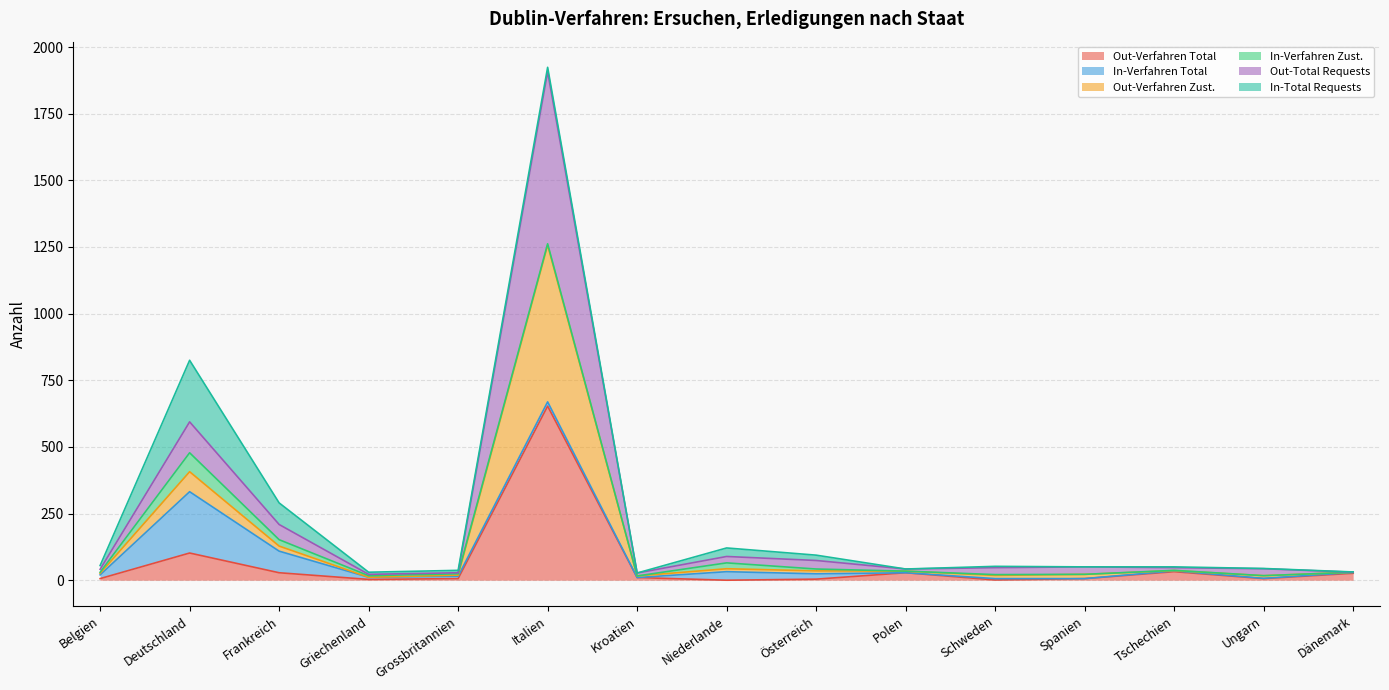

True or false: In-Verfahren Total has more than 2 interior local peaks.

True